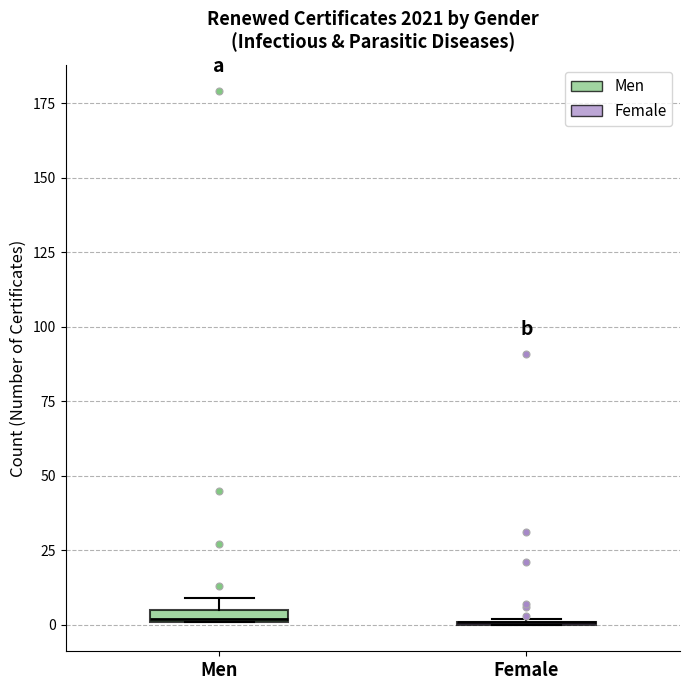

Where is the lower edge of the box for Men on the y-axis? The values are not printed on the chart, so give them approximately, as read against the axis.

0